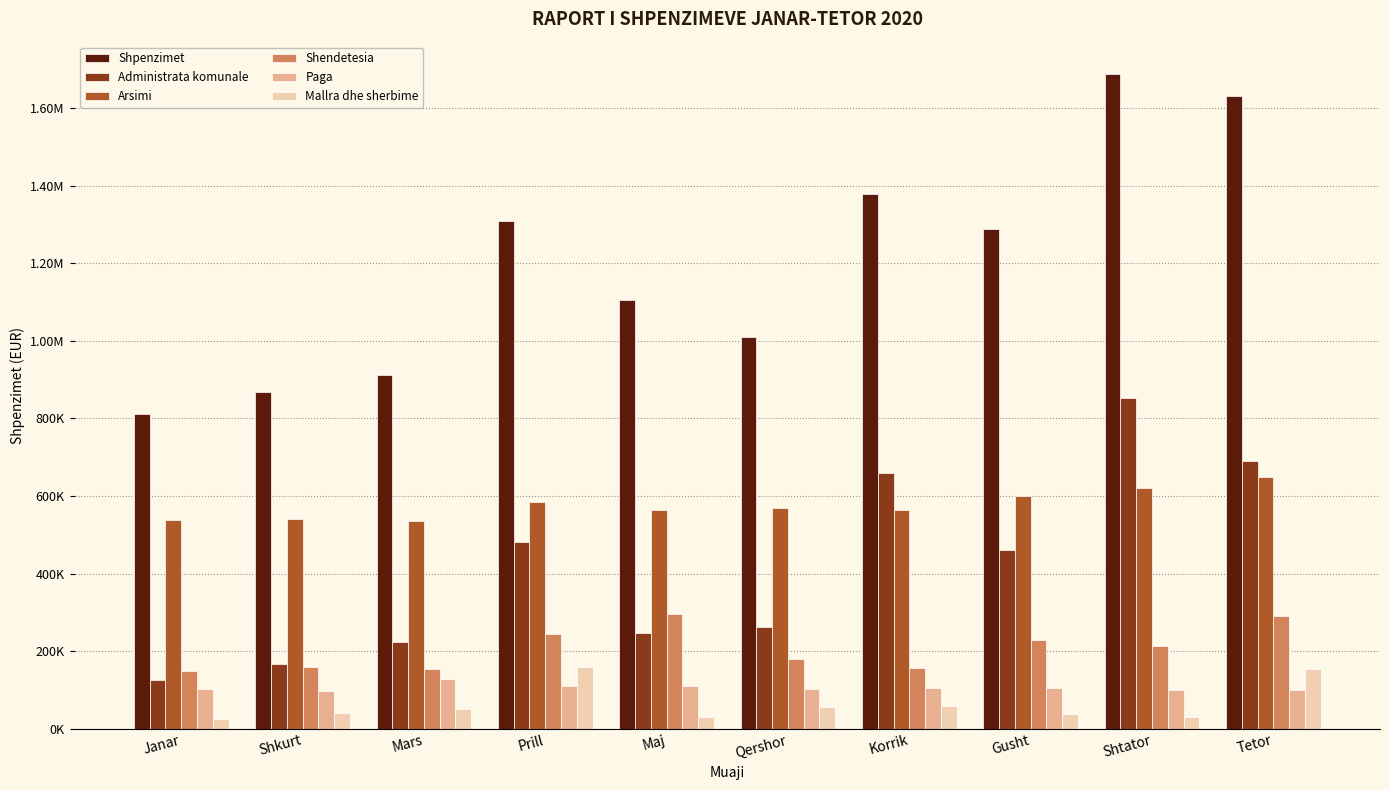

Reading right to left, list all the values displayed in this chart.

Shpenzimet: Tetor=1630831.0	Shtator=1687740.0	Gusht=1288459.9	Korrik=1380196.3	Qershor=1010564.6	Maj=1105552.9	Prill=1308428.1	Mars=913120.8	Shkurt=868068.5	Janar=810293.2
Administrata komunale: Tetor=690234.2	Shtator=853616.2	Gusht=460193.4	Korrik=659817.9	Qershor=262041.1	Maj=246976.2	Prill=481691.2	Mars=223566.0	Shkurt=166790.5	Janar=124399.0
Arsimi: Tetor=649490.3	Shtator=621921.8	Gusht=600372.6	Korrik=564137.6	Qershor=568958.8	Maj=564022.5	Prill=583723.9	Mars=535939.9	Shkurt=541904.2	Janar=537584.7
Shendetesia: Tetor=291106.5	Shtator=212202.0	Gusht=227893.9	Korrik=156240.8	Qershor=179564.6	Maj=294554.2	Prill=243013.0	Mars=153615.0	Shkurt=159373.9	Janar=148309.5
Paga: Tetor=100765.7	Shtator=100199.0	Gusht=104807.3	Korrik=105264.4	Qershor=100825.8	Maj=109100.5	Prill=109427.5	Mars=126658.4	Shkurt=96313.2	Janar=100981.0
Mallra dhe sherbime: Tetor=154942.6	Shtator=30473.7	Gusht=36435.1	Korrik=58074.3	Qershor=55399.5	Maj=30179.5	Prill=159154.2	Mars=49812.4	Shkurt=39037.5	Janar=23418.0